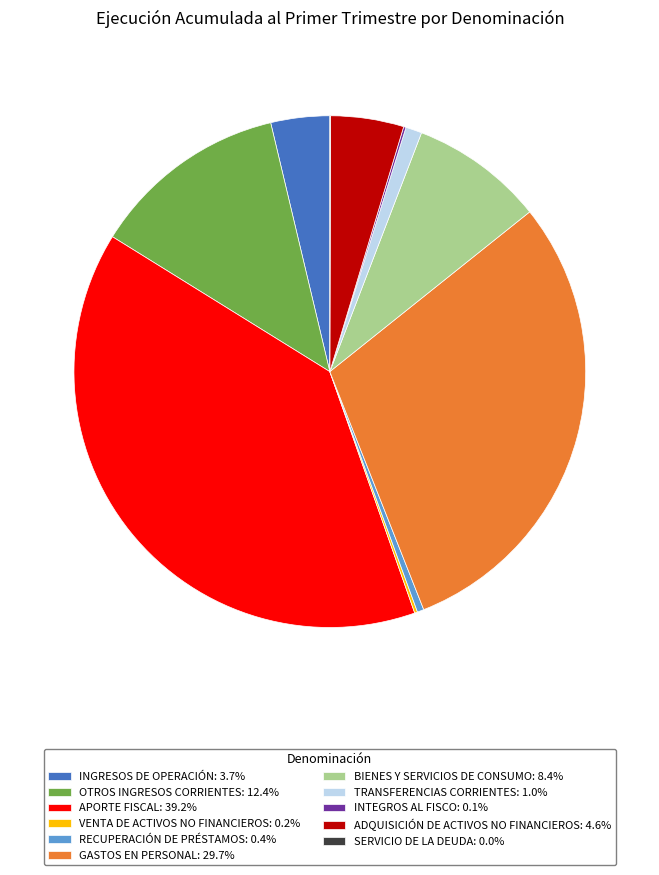

Does any single category account for the majority?

No